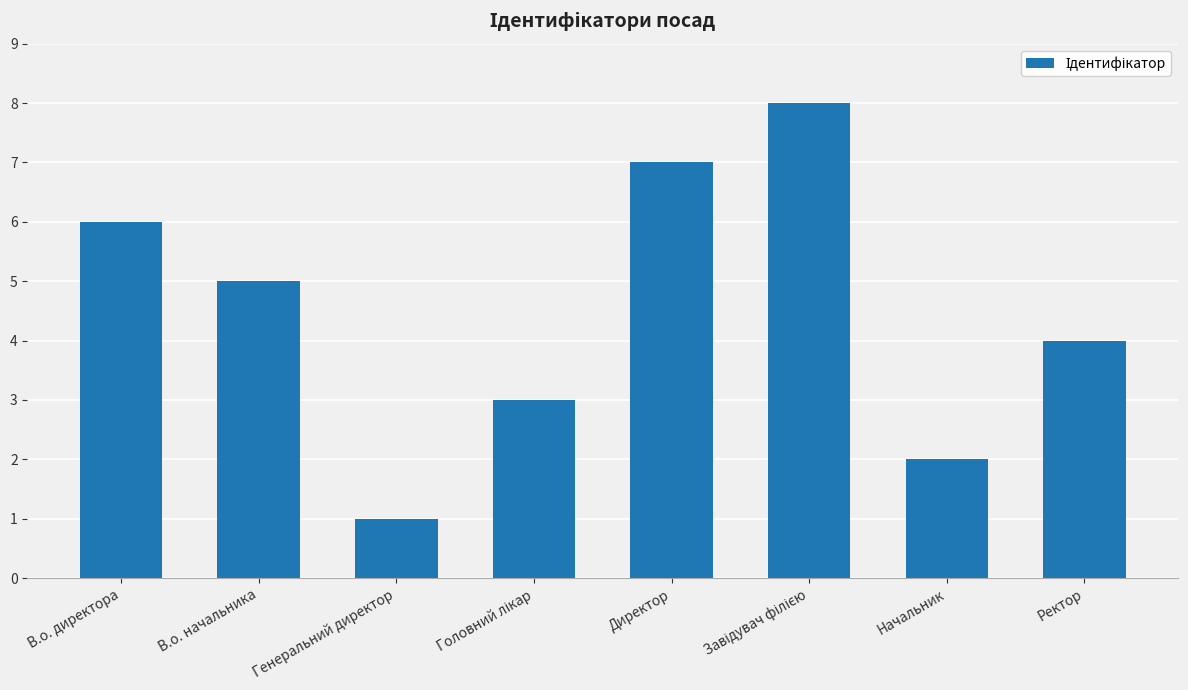

What is the sum of the values at Начальник and Генеральний директор?

3